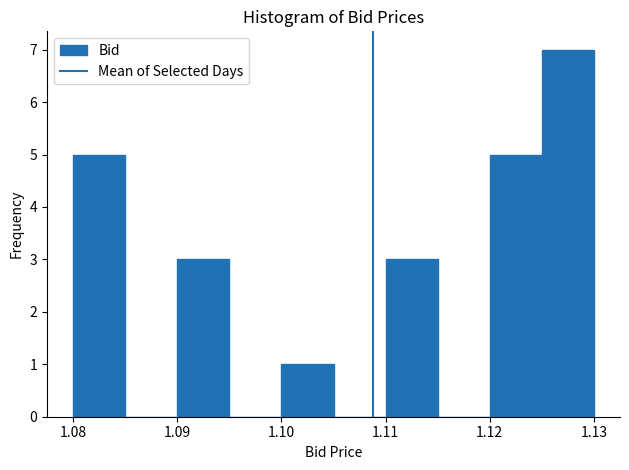

Reading left to right, transcribe this chart: for each bar, give the range it covers on the x-axis and its height. The values are not printed on the chart, so give them approximately, as read against the axis.

1.080 to 1.085: 5
1.085 to 1.090: 0
1.090 to 1.095: 3
1.095 to 1.100: 0
1.100 to 1.105: 1
1.105 to 1.110: 0
1.110 to 1.115: 3
1.115 to 1.120: 0
1.120 to 1.125: 5
1.125 to 1.130: 7